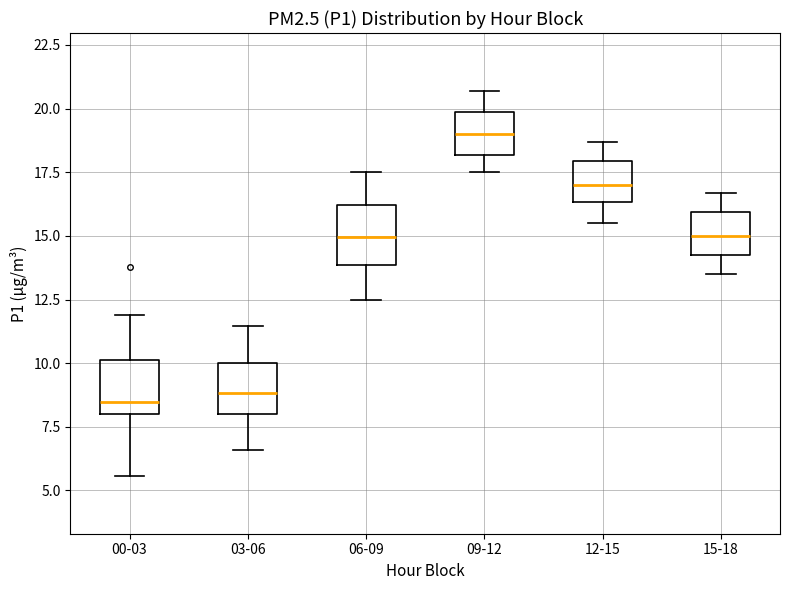

Reading left to right, transcribe this box plot: for each box, give where its median line is, the range the box spans, and where its two whiskers end, as read against the y-axis. The values are not printed on the chart, so give them approximately, as read against the axis.

00-03: median 8.5, box 8.0 to 10.0, whiskers 5.5 to 12.0
03-06: median 9.0, box 8.0 to 10.0, whiskers 6.5 to 11.5
06-09: median 15.0, box 14.0 to 16.0, whiskers 12.5 to 17.5
09-12: median 19.0, box 18.0 to 20.0, whiskers 17.5 to 20.5
12-15: median 17.0, box 16.5 to 18.0, whiskers 15.5 to 18.5
15-18: median 15.0, box 14.5 to 16.0, whiskers 13.5 to 16.5